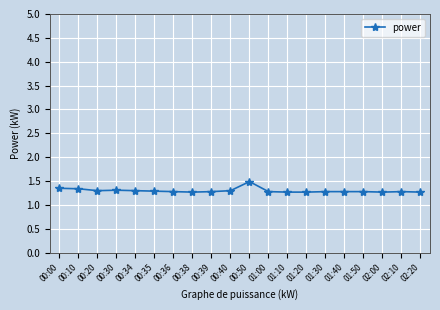

Approximately how many times larger is the value at 02:00 compared to 00:35?

1.0